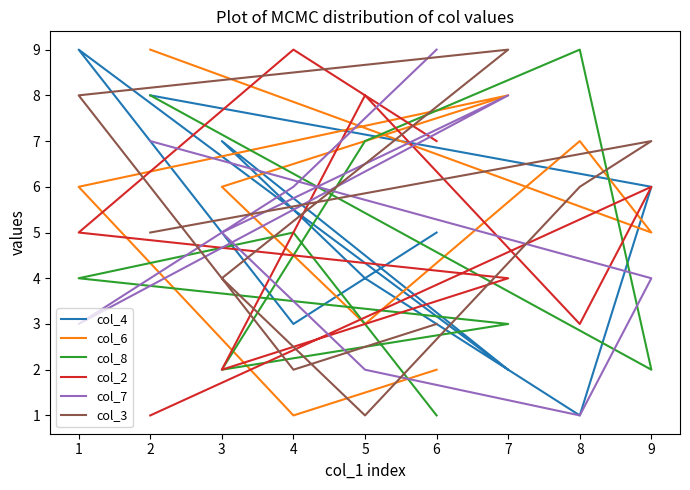

Which category has the highest value across all series?

2